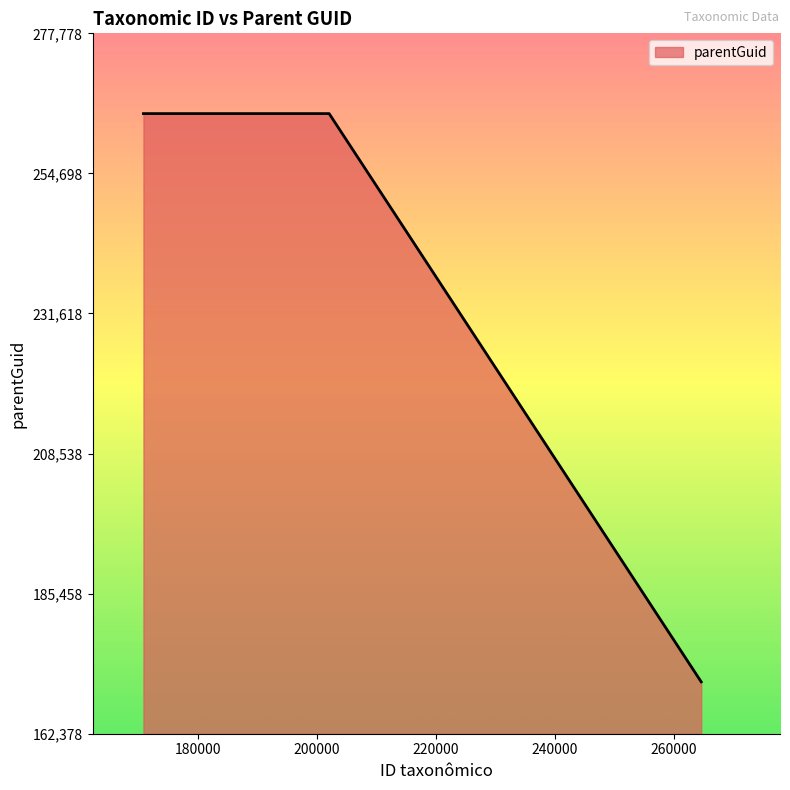

What is the minimum value shown in the chart?

170925